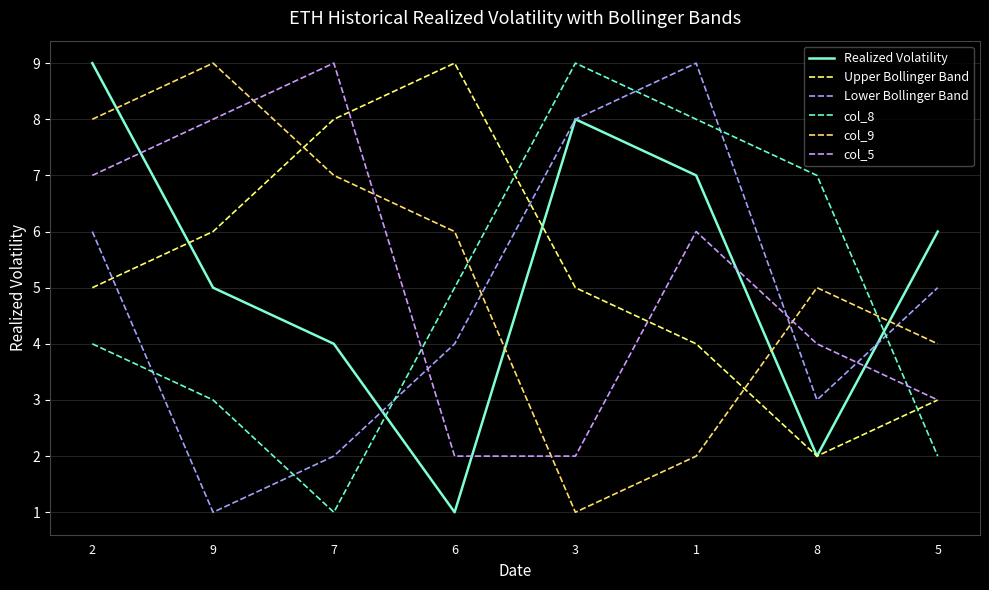

True or false: col_5 and col_9 cross at least once.

True